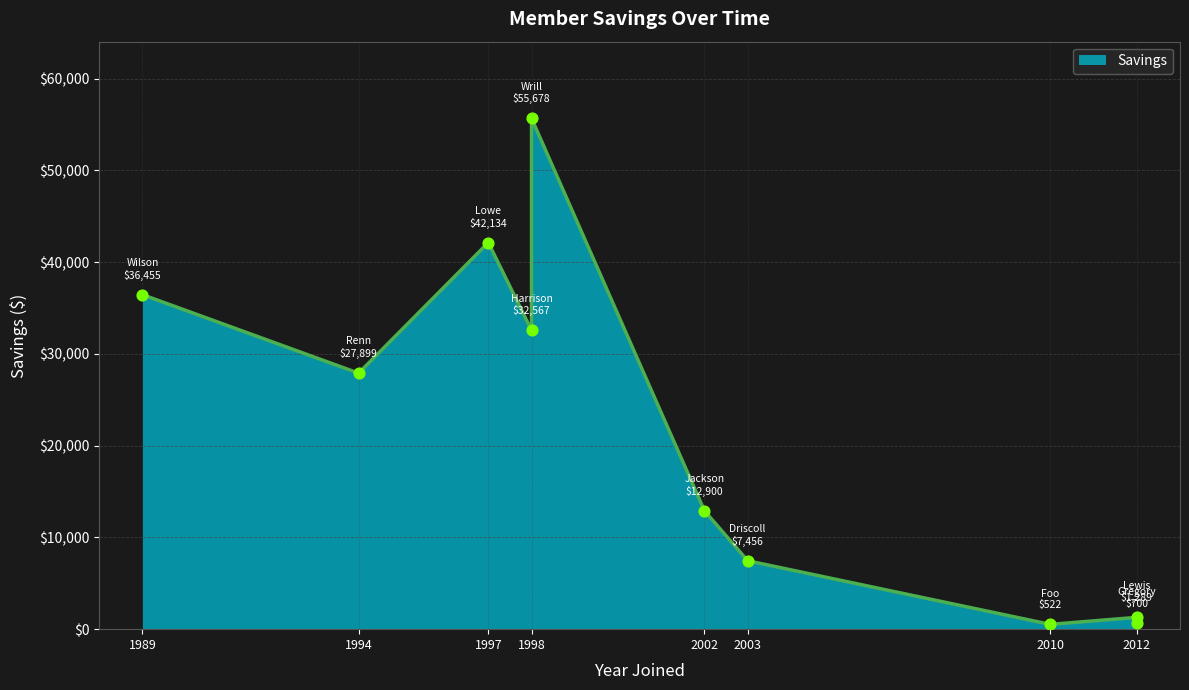

Between 2010 and 2002, which is larger?

2002